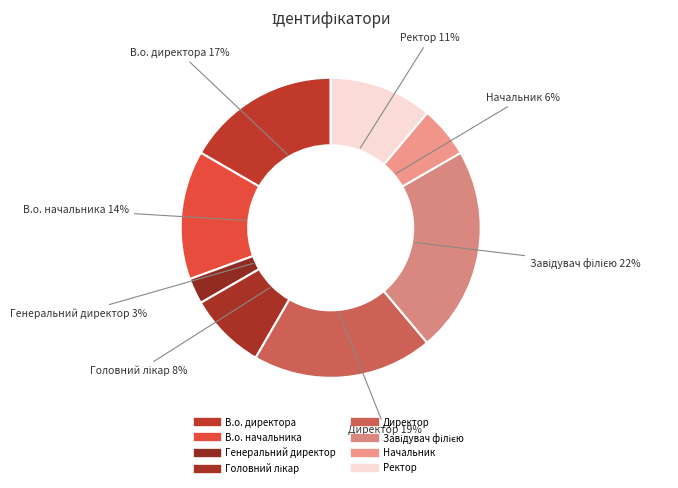

How many segments does this pie chart have?

8